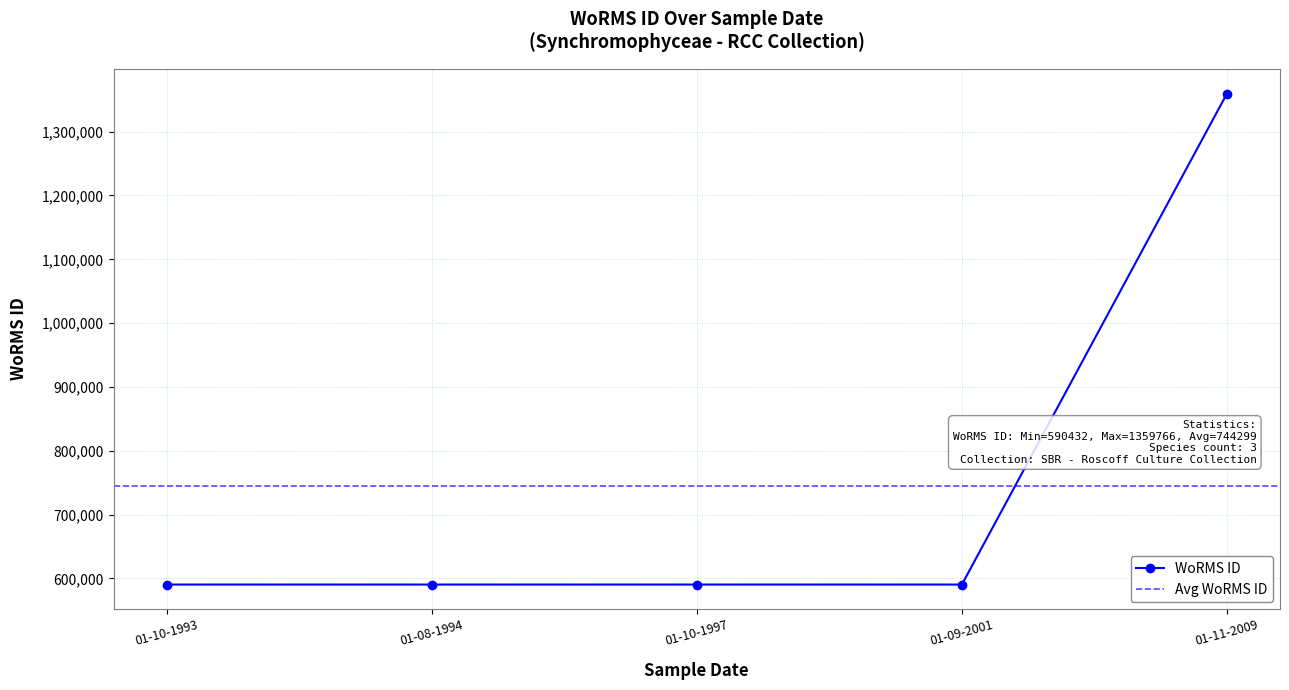

Rank the categories by value from highest to lowest.

01-11-2009, 01-10-1993, 01-10-1997, 01-09-2001, 01-08-1994